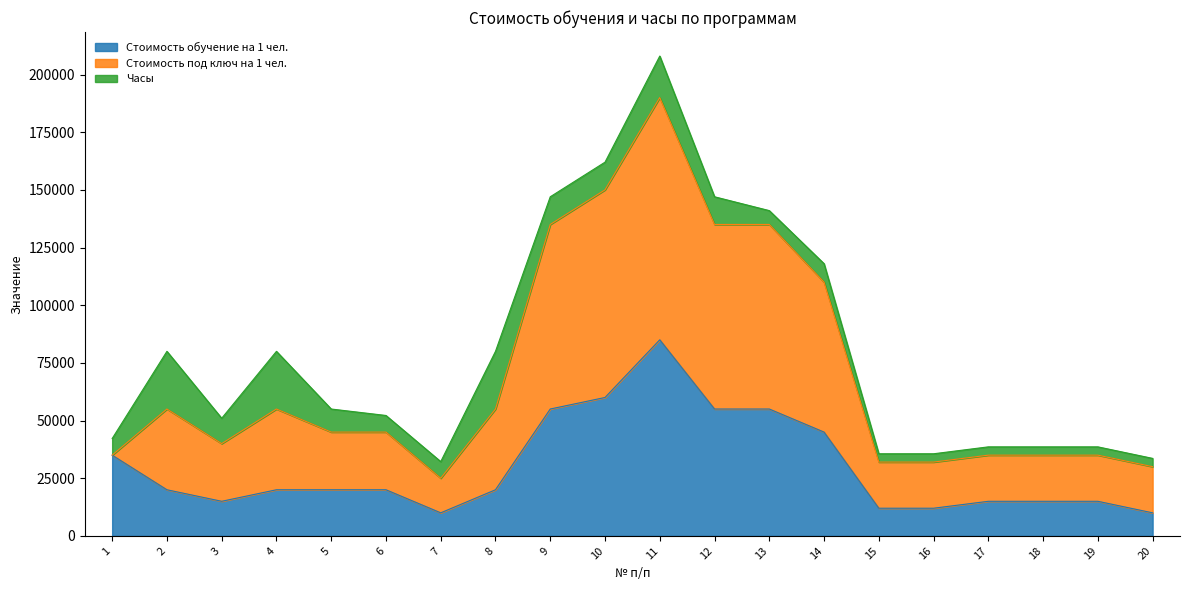

Which series has the largest total across all categories?

Стоимость под ключ на 1 чел.